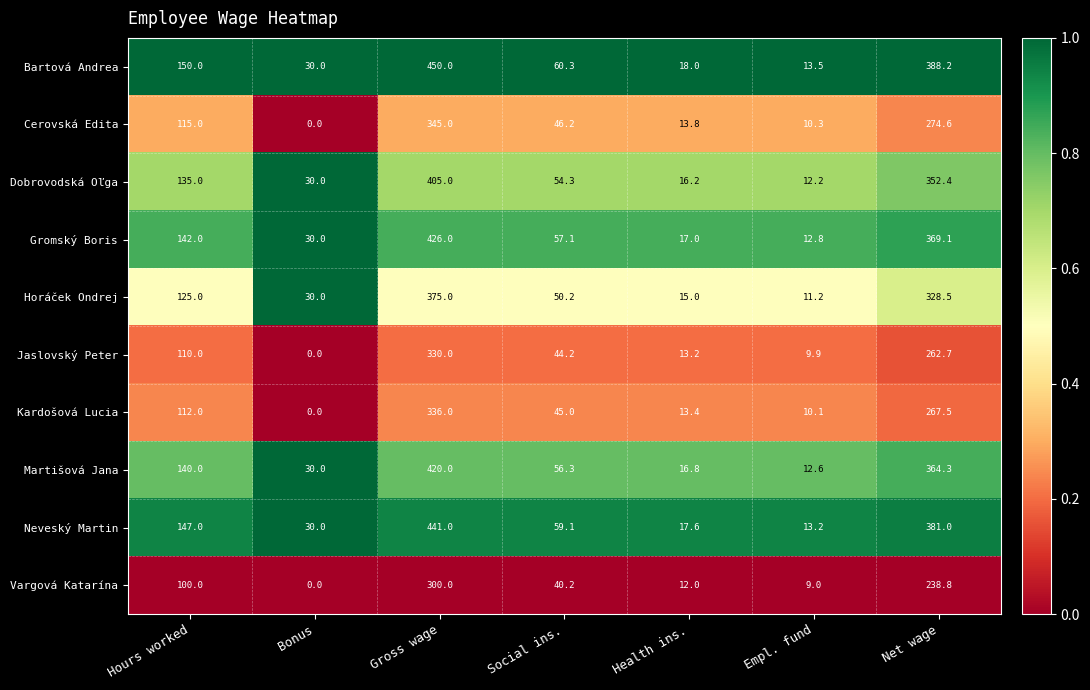

Is it true that Cerovská Edita equals 504.2 at Gross wage?

False